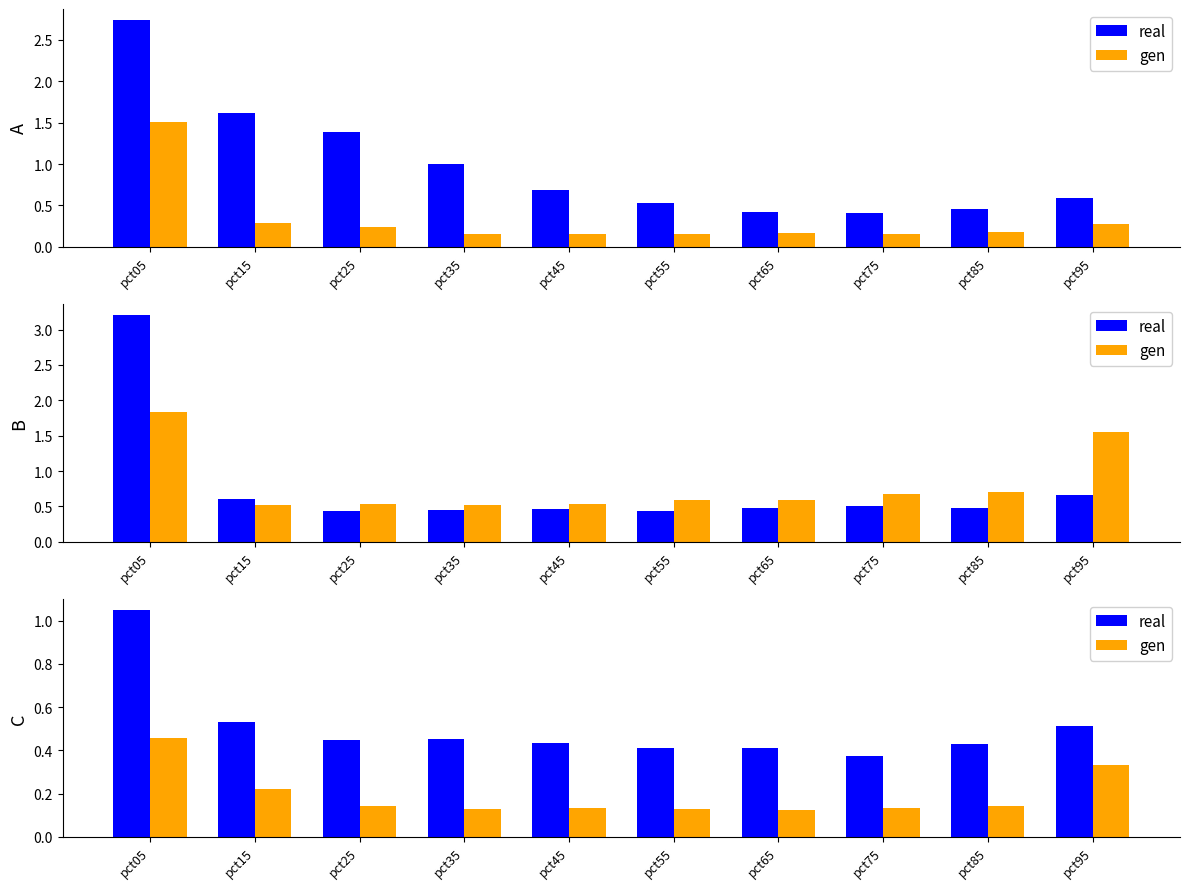

What is the approximate value of gen at pct85?

0.1